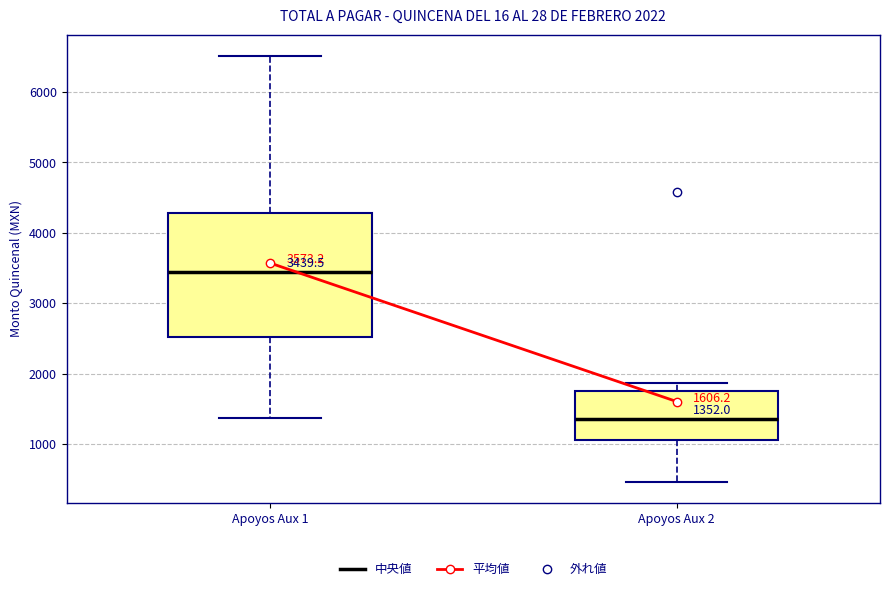

Which box is the tallest, from its lower edge to its upper edge?

Apoyos Aux 1